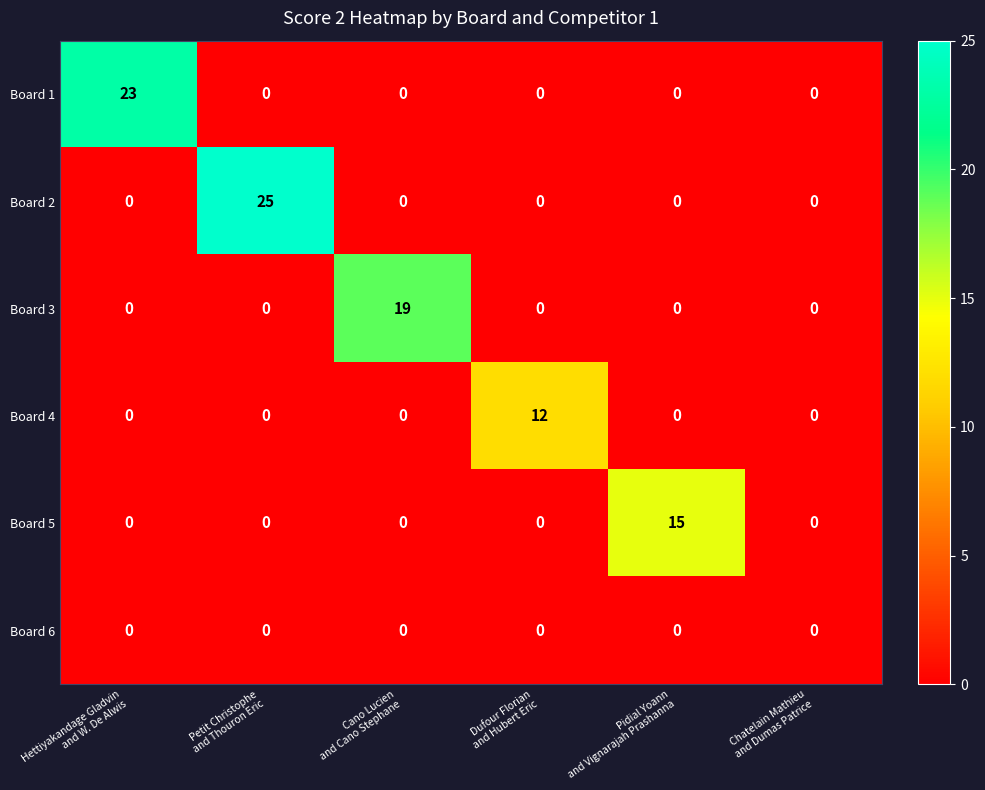

Rank the series by their maximum value, from lowest to highest.

Board 6, Board 4, Board 5, Board 3, Board 1, Board 2